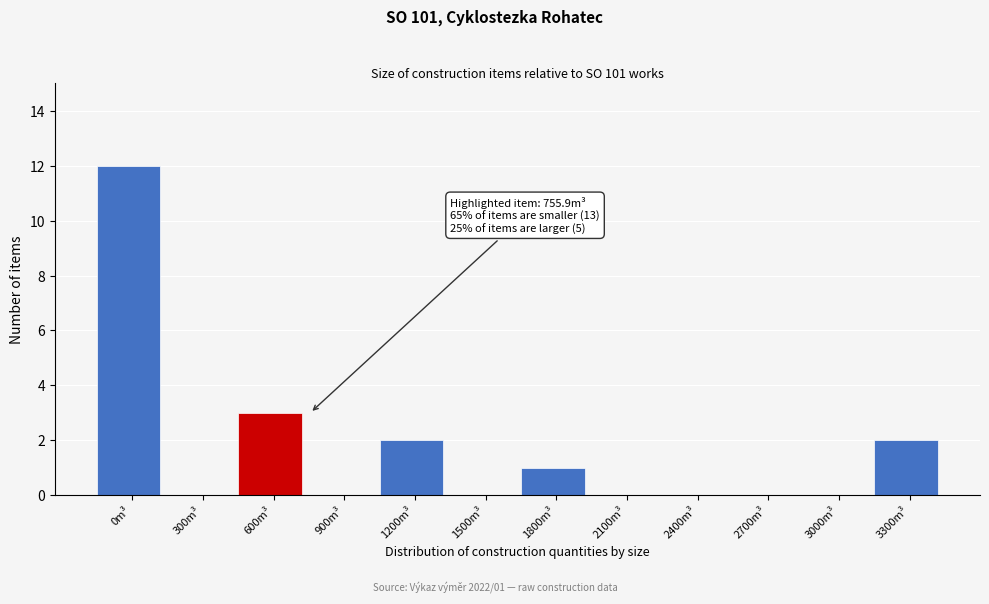

Reading left to right, what are all the values shown in this chart?

0m³=12	300m³=0	600m³=3	900m³=0	1200m³=2	1500m³=0	1800m³=1	2100m³=0	2400m³=0	2700m³=0	3000m³=0	3300m³=2